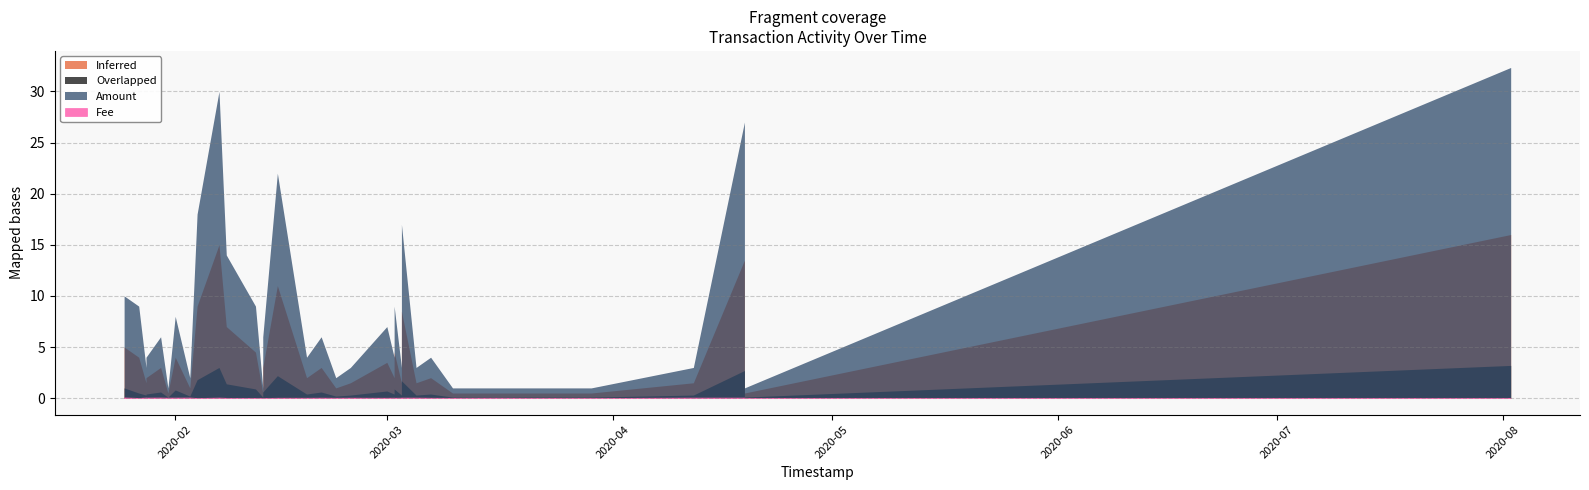

What is the difference between the maximum and second lowest values in the Fee series?

0.1